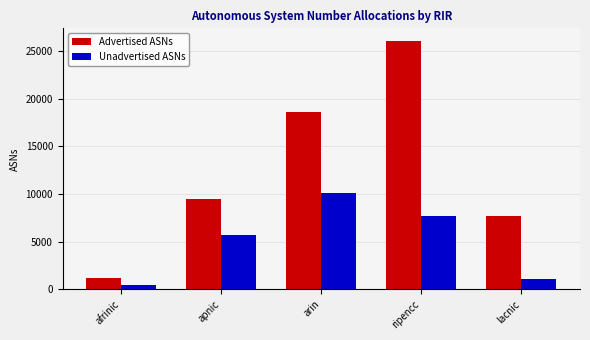

At how many categories does at least one series exceed 17394?

2